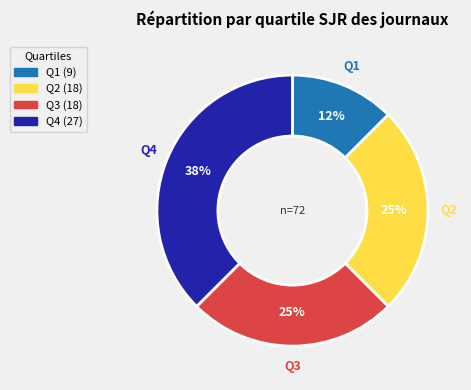

Does Q4 account for over 50% of the chart?

No